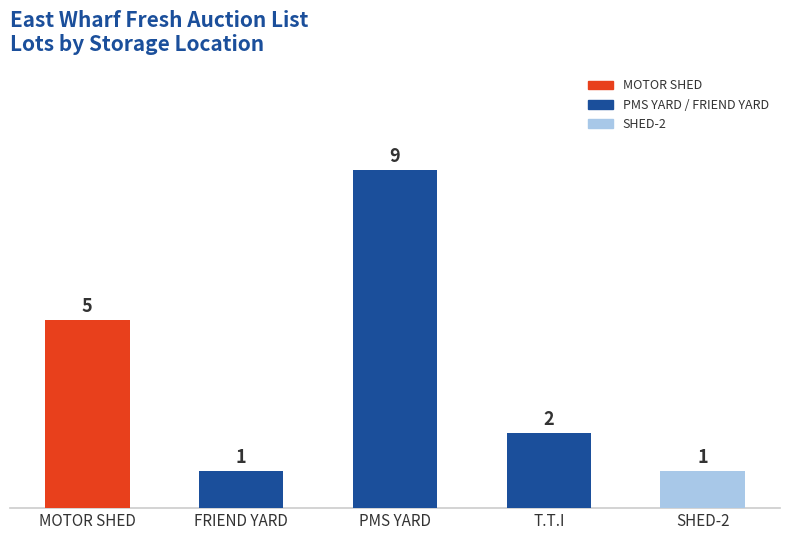

What is the difference between the maximum and minimum values?

8